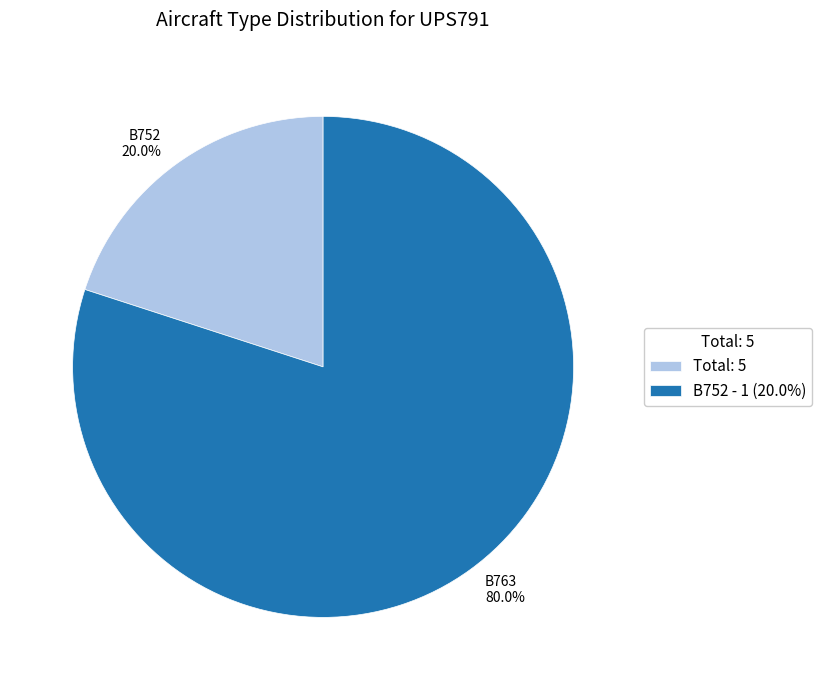

Does B752 represent more than half of the total?

No